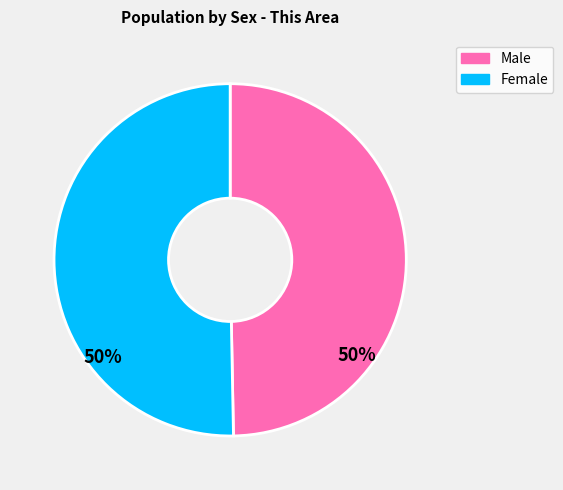

True or false: Male accounts for 50% of the total.

True